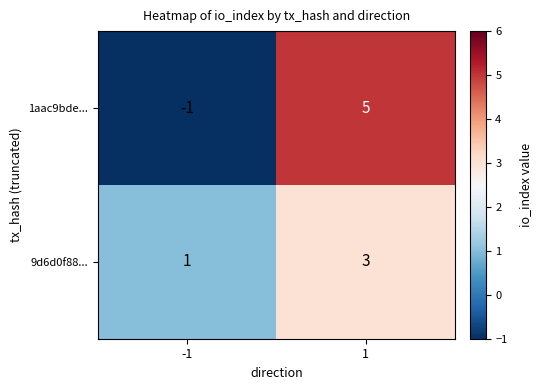

Which label corresponds to the smallest value in the chart?

-1